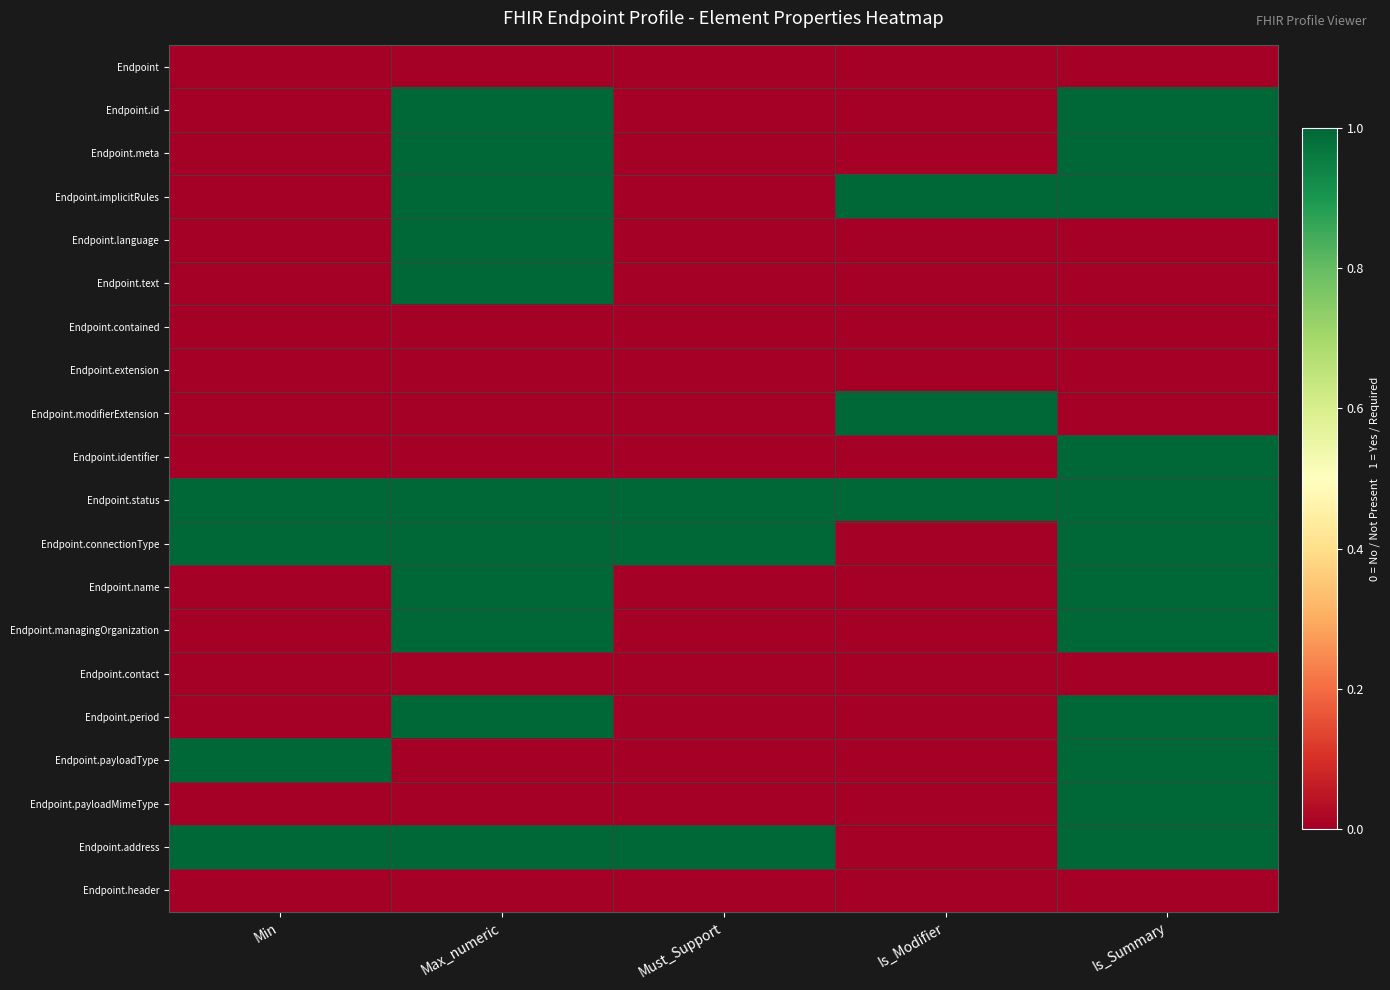

At which category is the sum across all series the highest?

Is_Summary